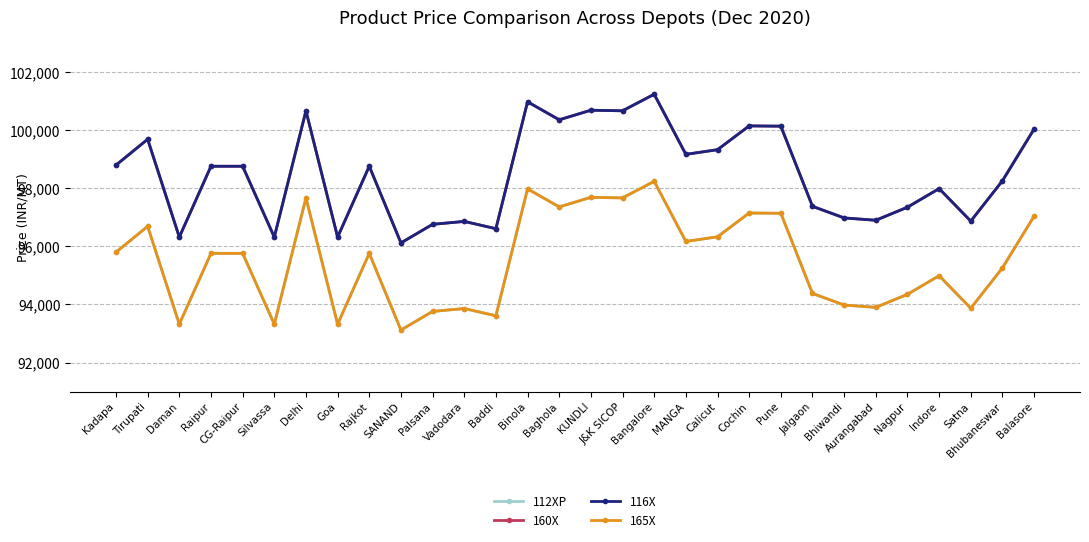

Does the chart display data point markers on the line(s)?

Yes